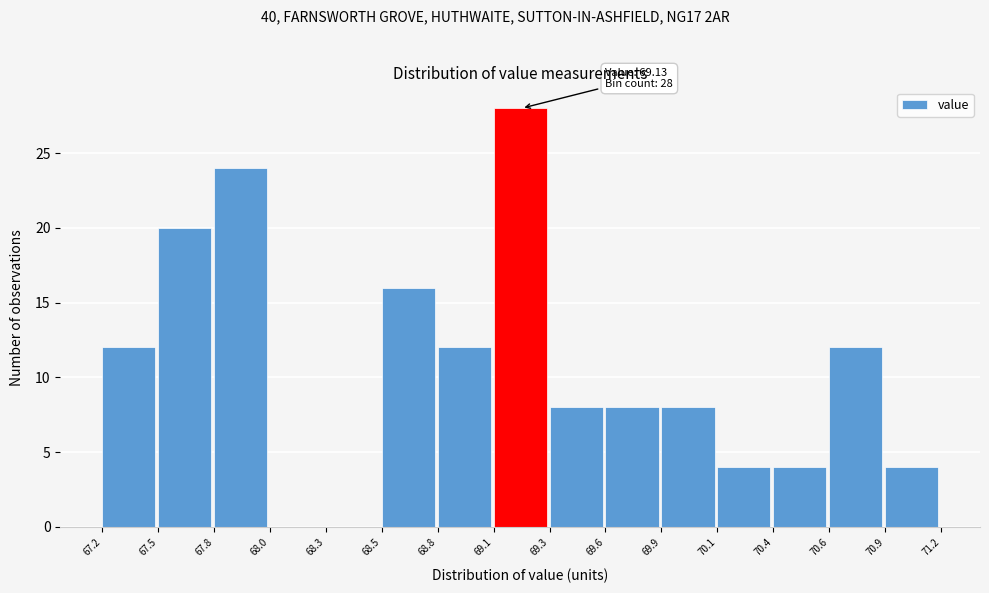

Reading left to right, list all the values displayed in this chart.

67.2=12	67.5=20	67.8=24	68.0=0	68.3=0	68.5=16	68.8=12	69.1=28	69.3=8	69.6=8	69.9=8	70.1=4	70.4=4	70.6=12	70.9=4